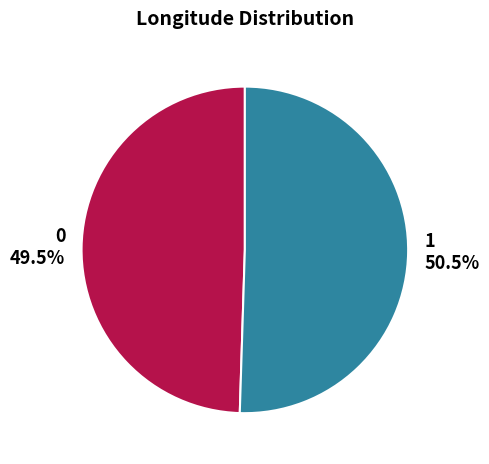

Which category accounts for the majority?

1